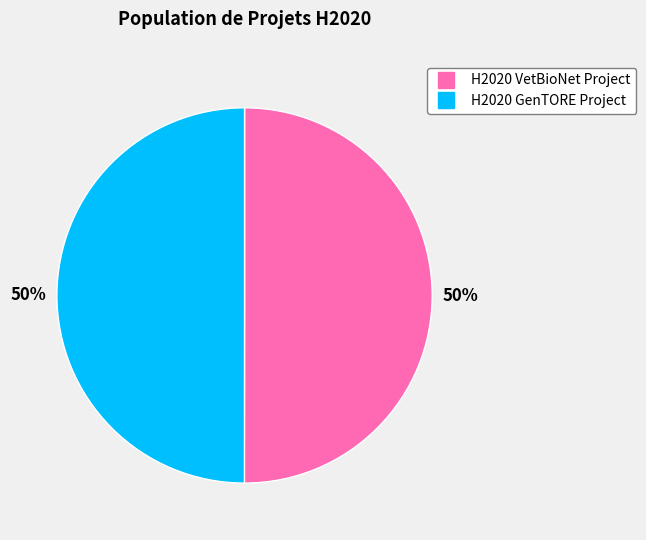

To the nearest percent, what is the combined percentage of H2020 GenTORE Project and H2020 VetBioNet Project?

100%